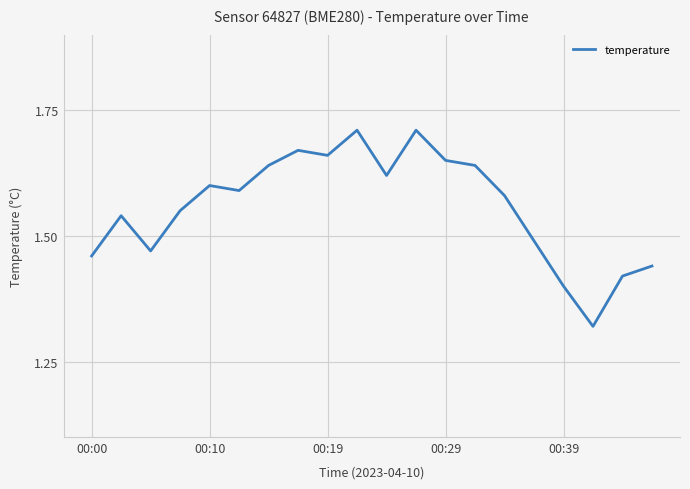

Does the chart display data point markers on the line(s)?

No